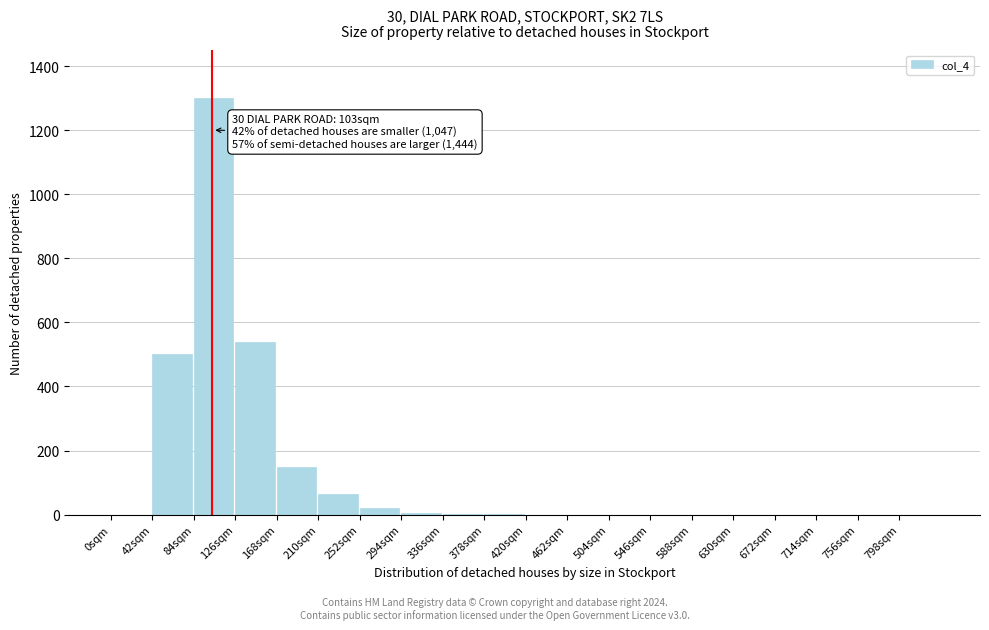

Which category has the highest value across all series?

84sqm